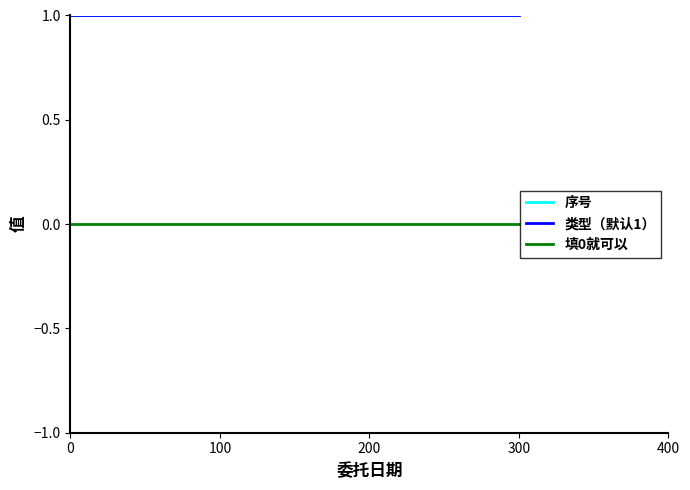

Which series has the largest total across all categories?

序号